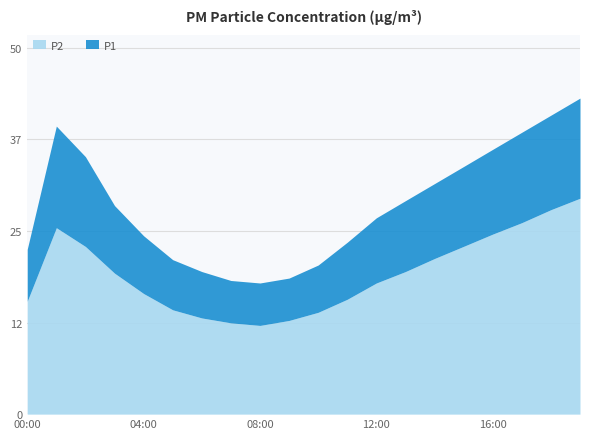

Reading left to right, what are all the values shown in this chart?

P1: 22.5	39.3	35.1	28.4	24.3	21.1	19.4	18.2	17.9	18.6	20.3	23.4	26.8	29.1	31.4	33.8	36.1	38.5	40.8	43.1
P2: 15.4	25.4	22.9	19.2	16.4	14.2	13.1	12.4	12.1	12.8	13.9	15.7	17.9	19.4	21.2	22.9	24.6	26.1	27.9	29.4